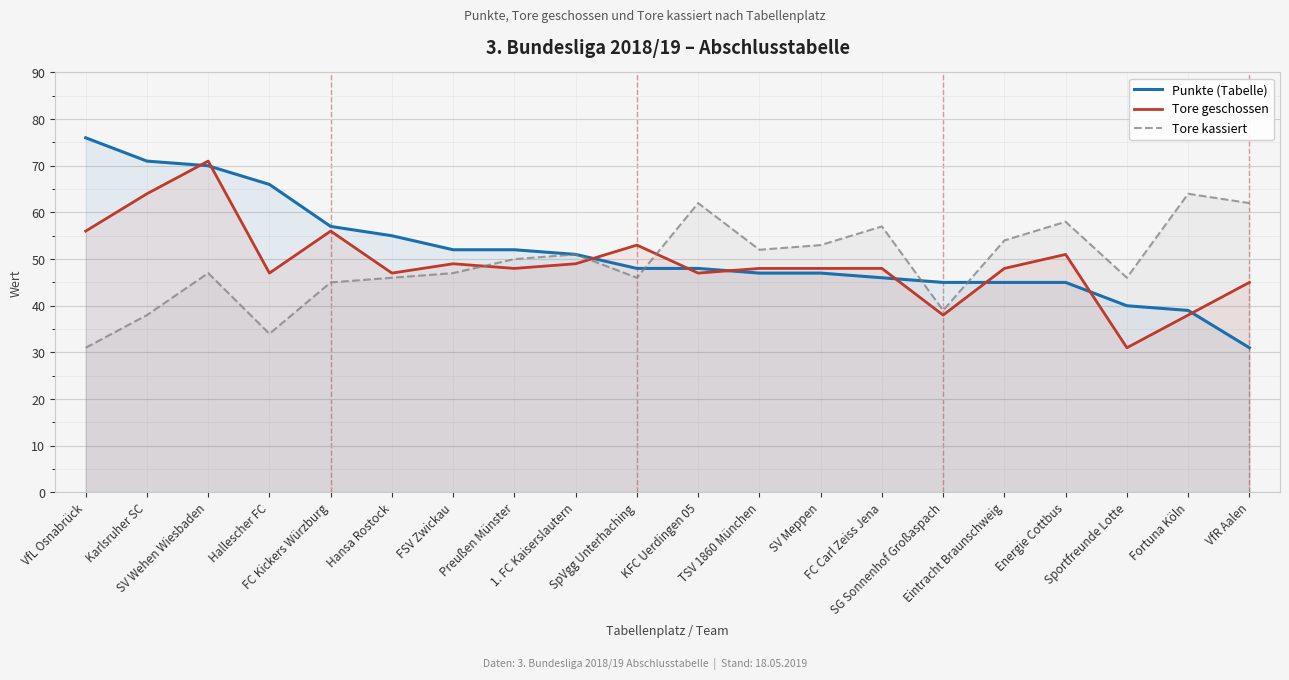

Is it true that Punkte (Tabelle) equals 75 at FC Carl Zeiss Jena?

False